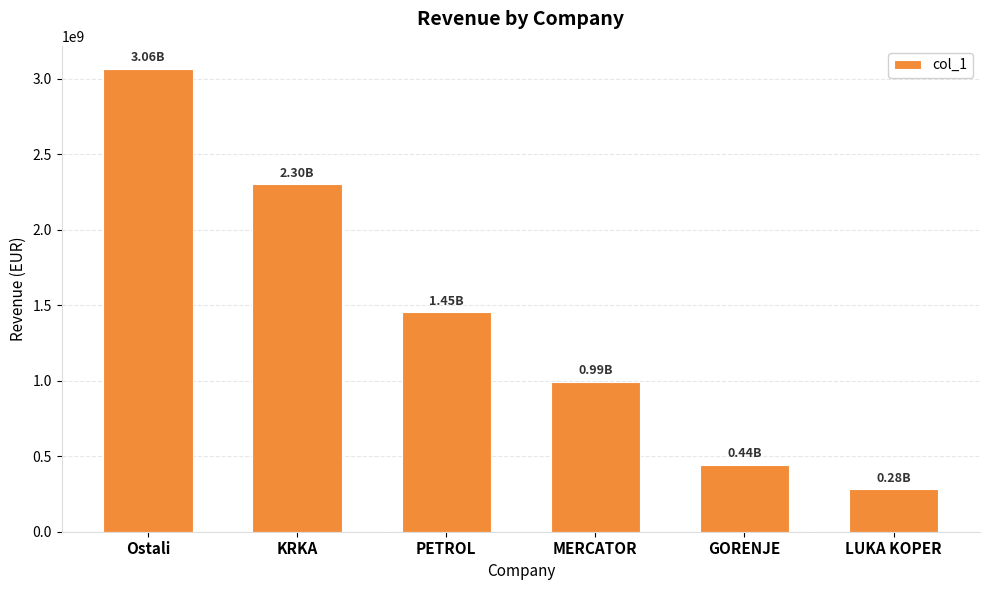

List the labels in order of value, largest first.

Ostali, KRKA, PETROL, MERCATOR, GORENJE, LUKA KOPER